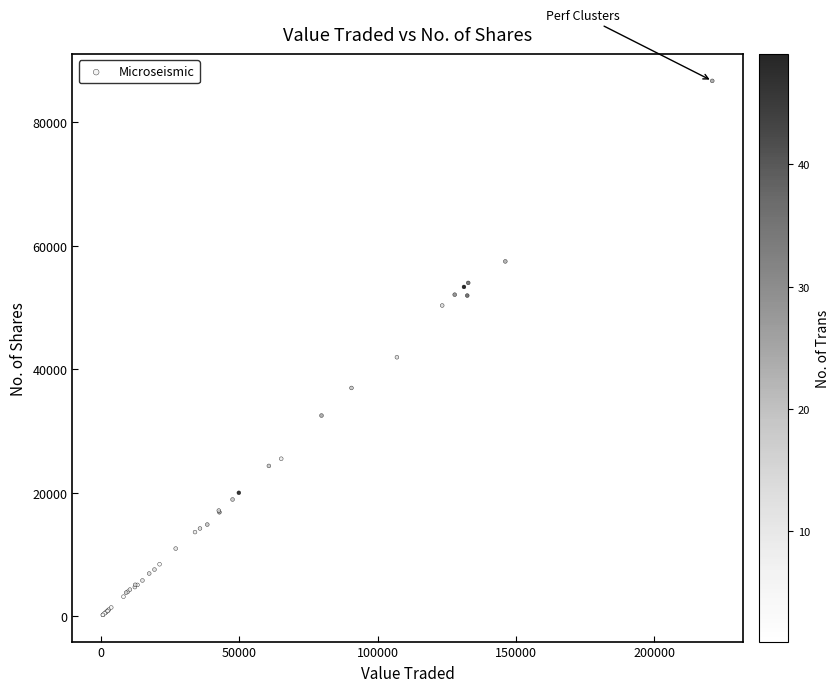

What Y value in the scatter plot is closest to 43486?

41972